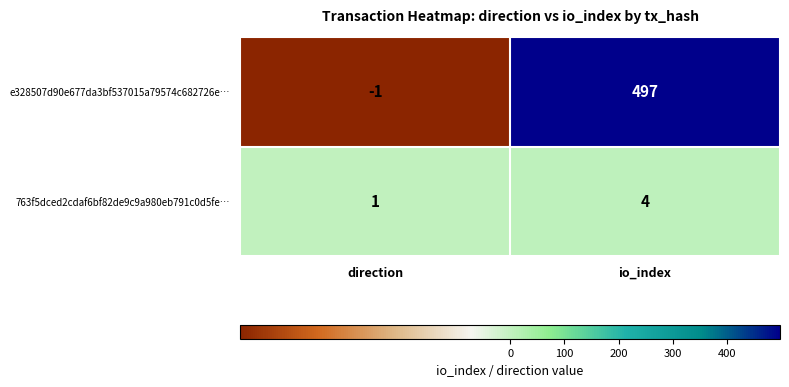

Reading left to right, transcribe all the data shown in this chart.

e328507d90e677da3bf537015a79574c682726e…: -1	497
763f5dced2cdaf6bf82de9c9a980eb791c0d5fe…: 1	4